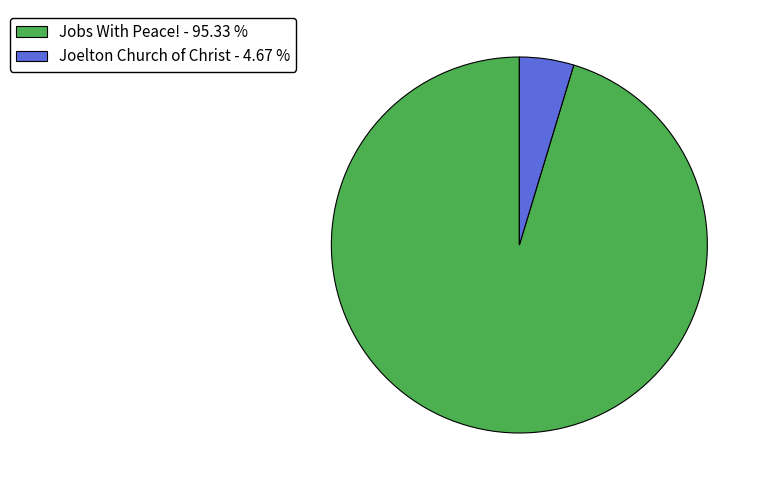

Does any single category account for the majority?

Yes